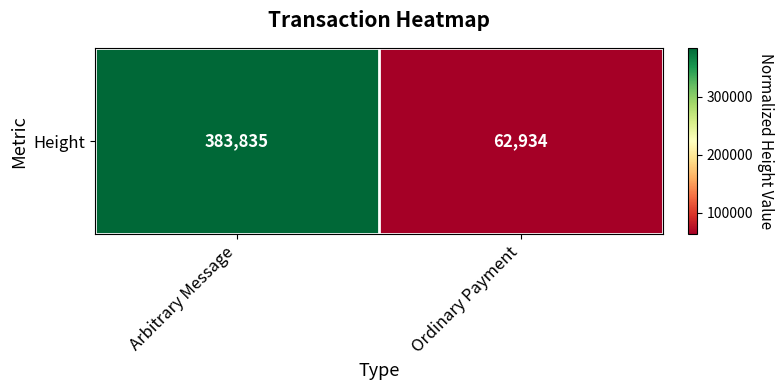

Between Ordinary Payment and Arbitrary Message, which is larger?

Arbitrary Message